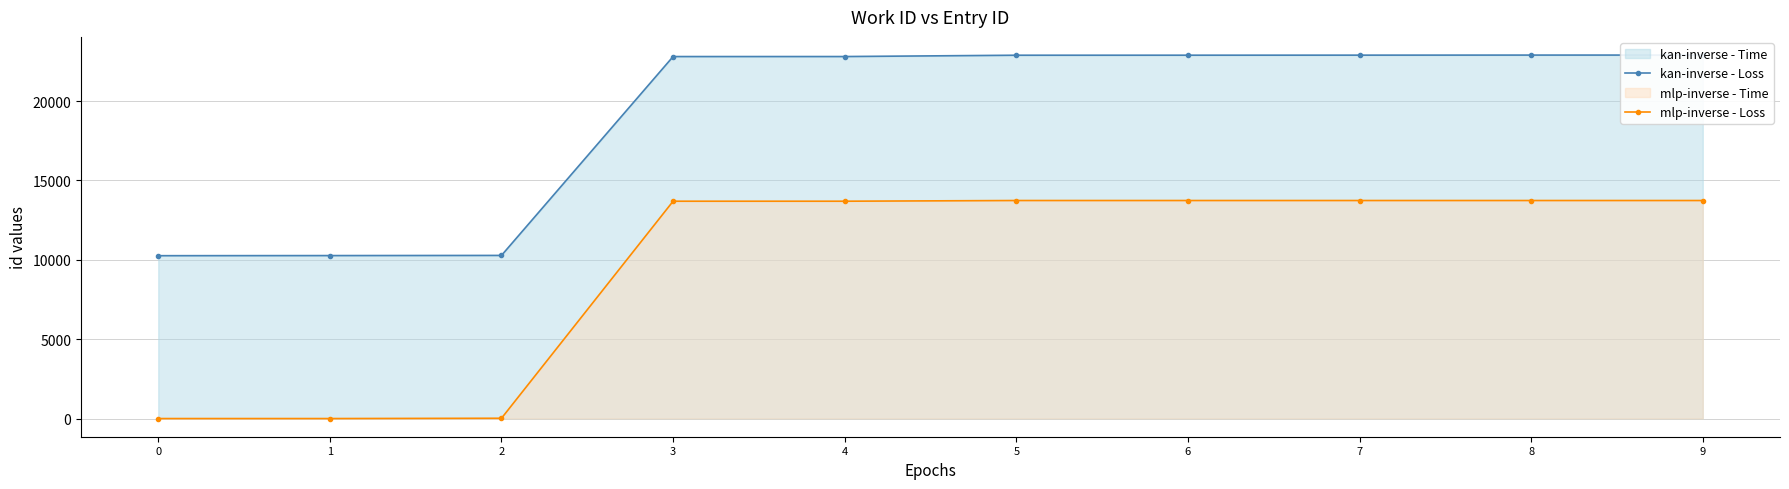

What is the maximum value for kan-inverse - Loss?

22904.0